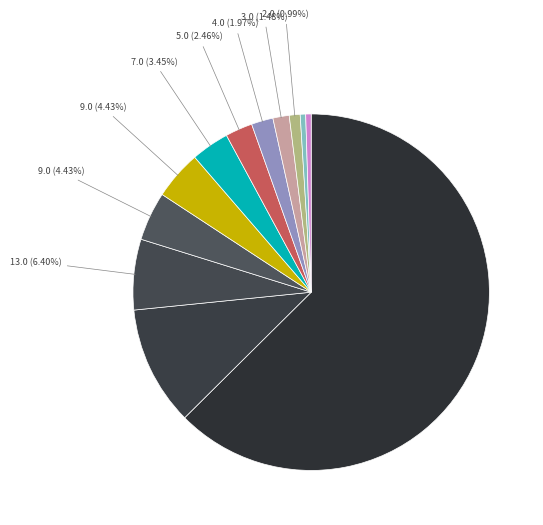

How many slices are in this pie chart?

12